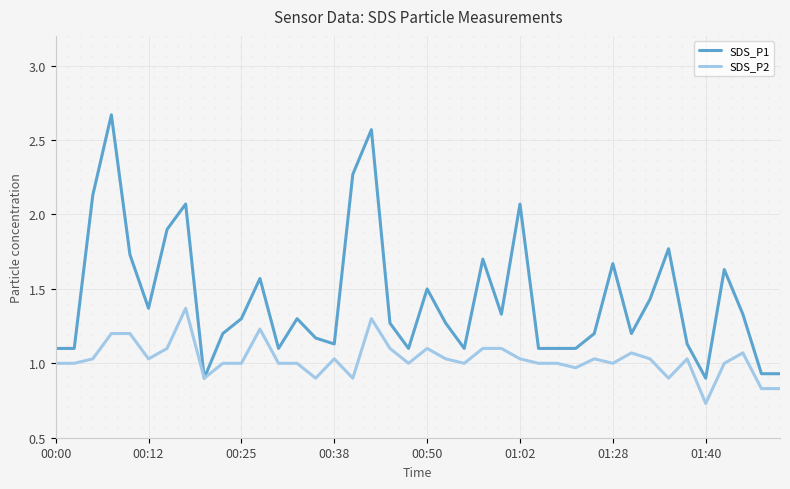

True or false: SDS_P2 and SDS_P1 cross at least once.

False